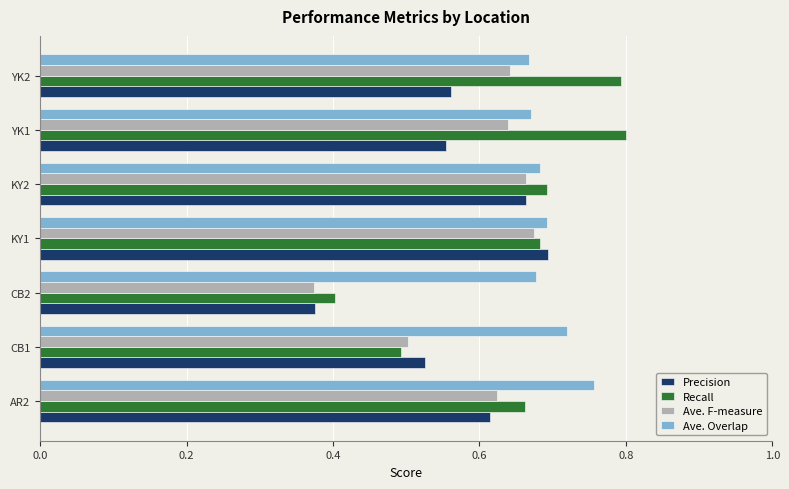

Which series has the widest spread of values?

Recall